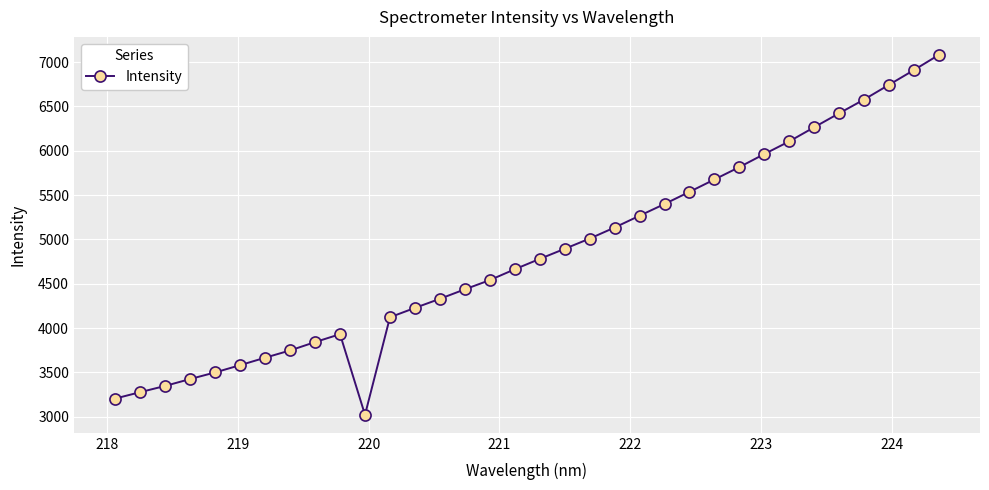

What is the difference between the second highest and second lowest values?

3704.4